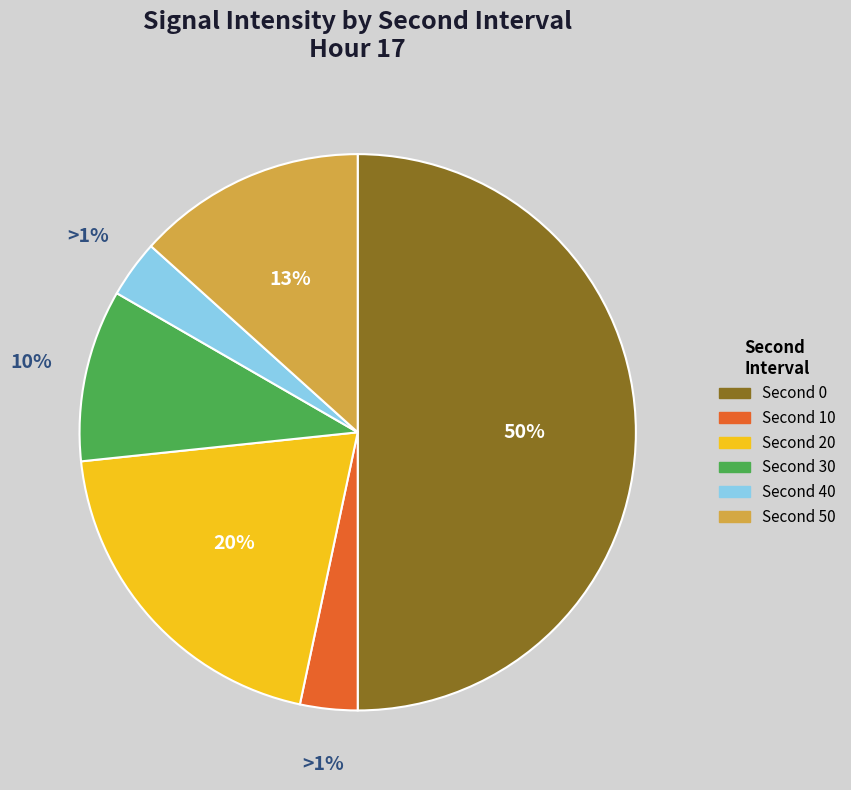

To the nearest percent, what is the difference between the 30 and 20 slice percentages?

10%